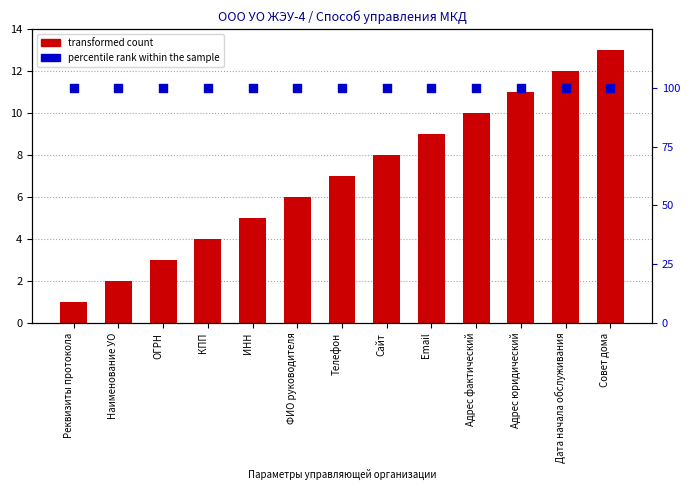

At how many categories does at least one series exceed 20?

13